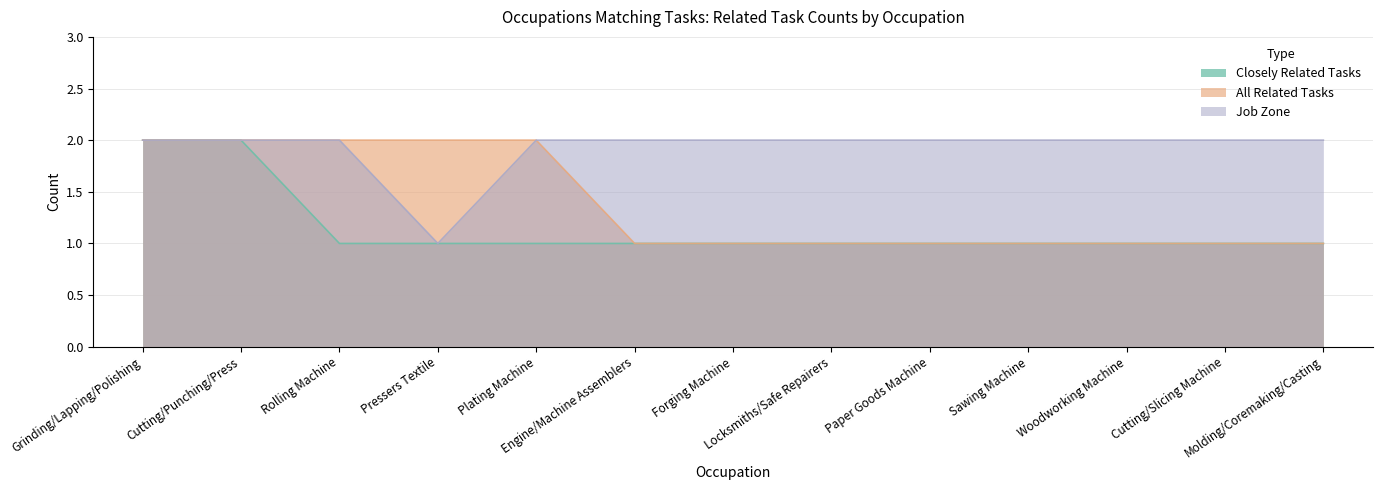

What is the label of the 3rd point from the right?

Woodworking Machine